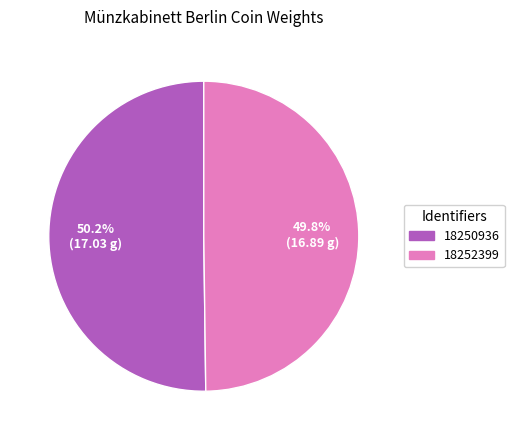

Count the number of slices in the pie.

2